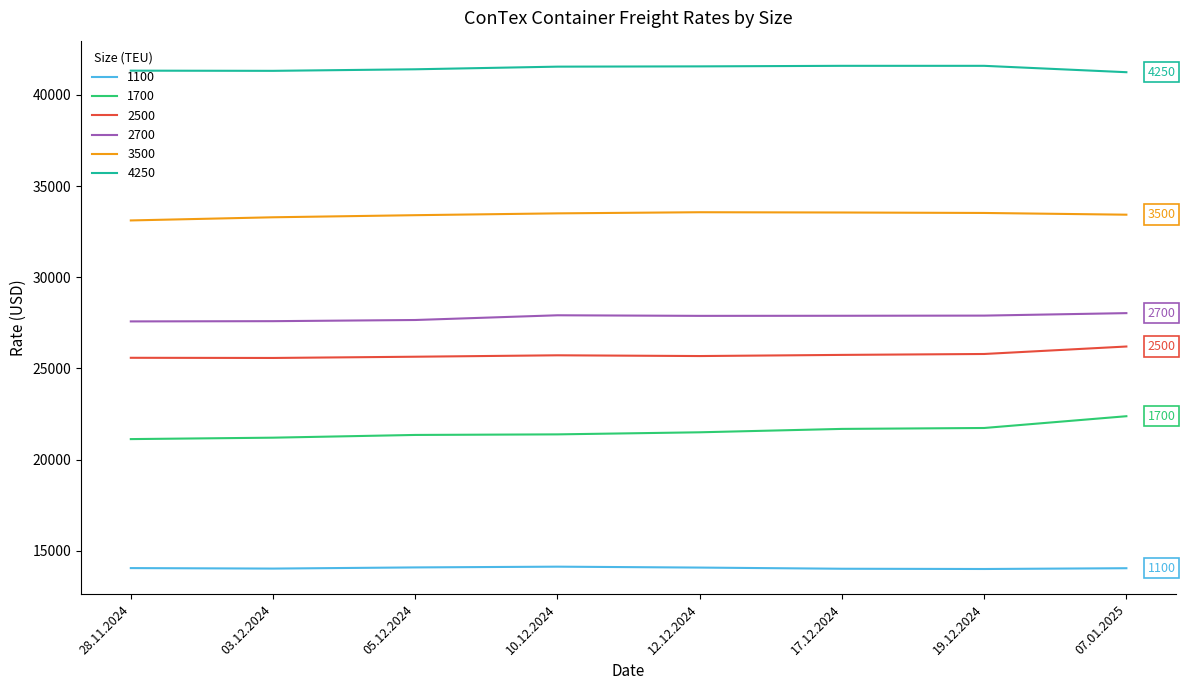

What is the total value across all series at 12.12.2024?

164288